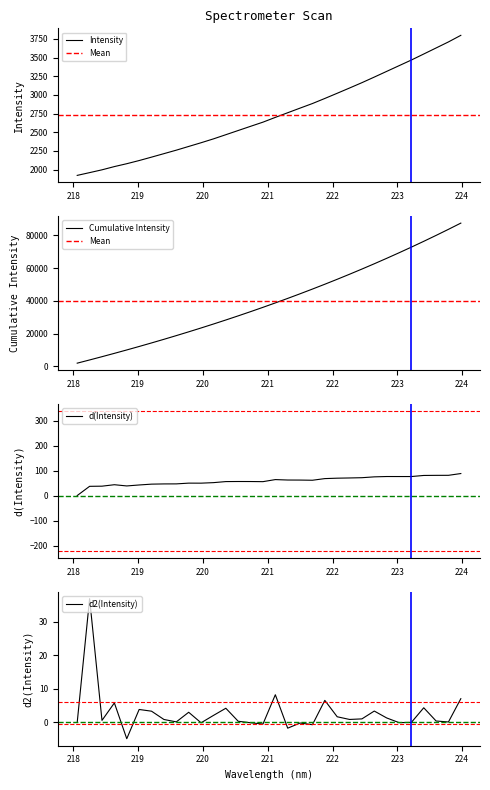

Where is the data nearest to the value 2860?

221.6902